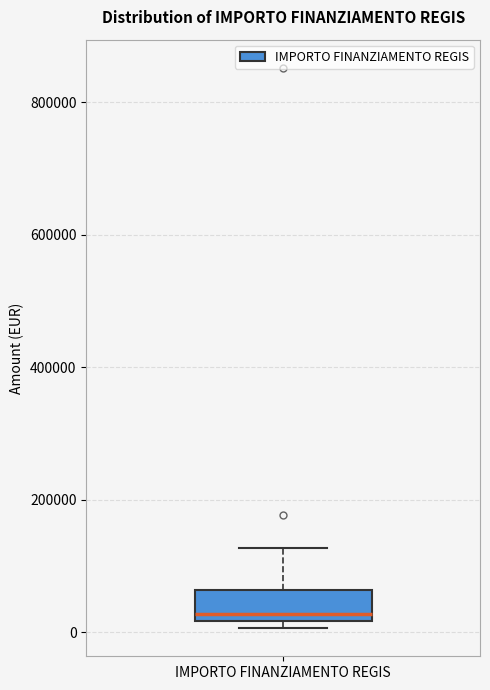

Transcribe this box plot: give where the median line is, the range the box spans, and where the two whiskers end, as read against the y-axis. The values are not printed on the chart, so give them approximately, as read against the axis.

median 20000 (just above the box's lower edge), box 20000 to 60000, whiskers 0 to 120000